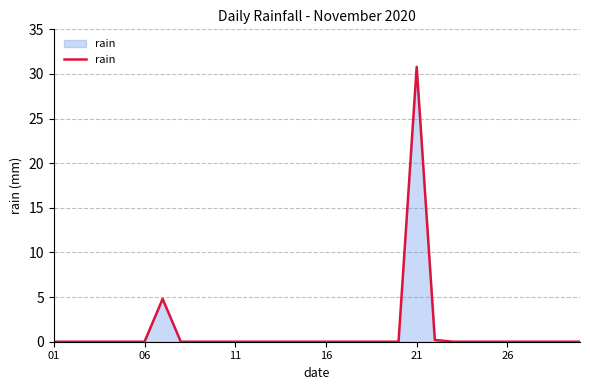

How many lines are shown in the chart?

1